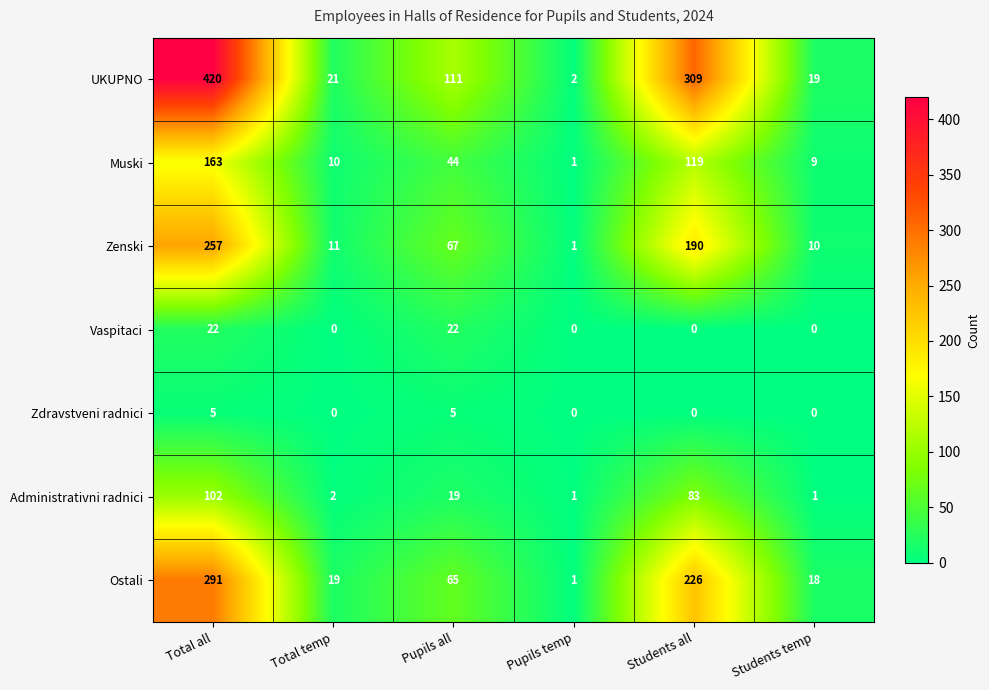

Which series changed the most between Pupils all and Students temp?

UKUPNO